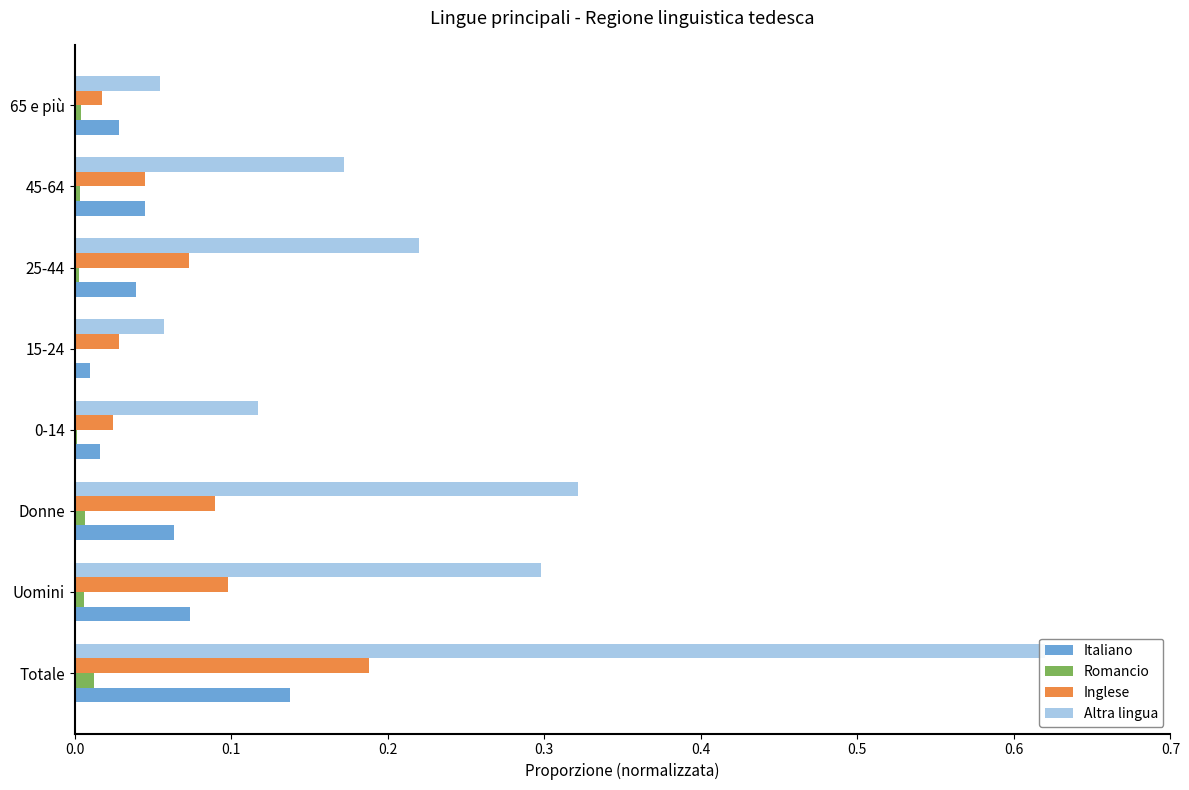

Is it true that Romancio equals 0.0 at 45-64?

False